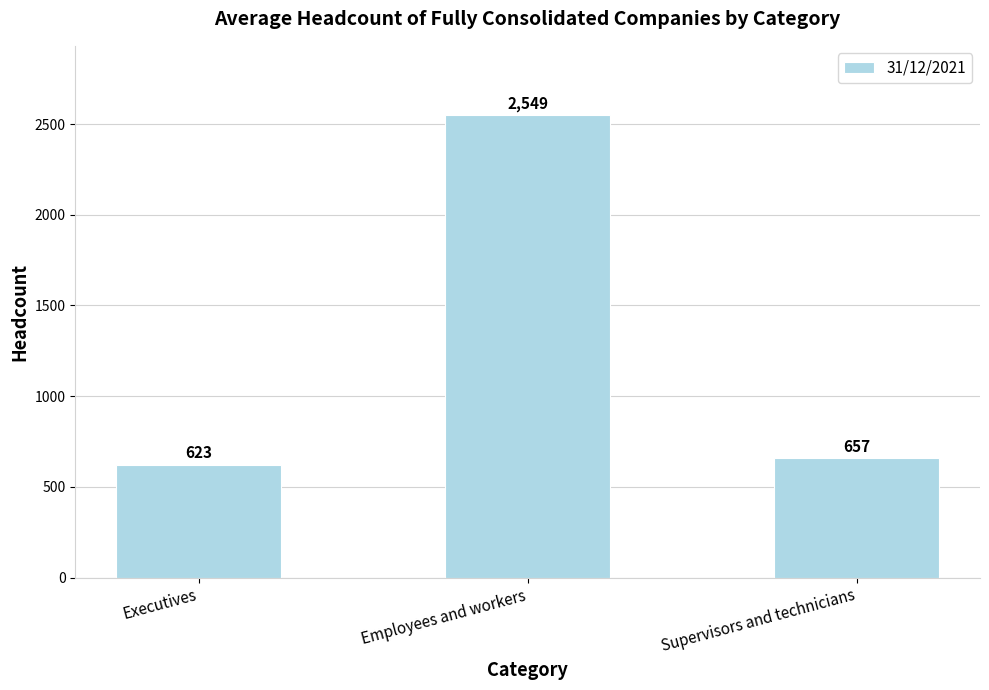

How many data points are less than 657?

1